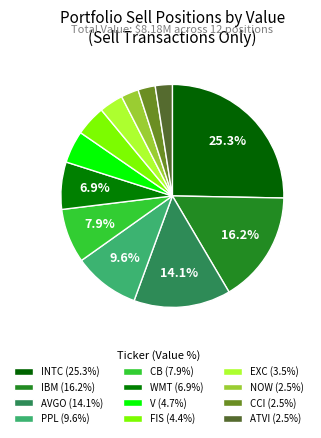

What is the smallest slice in the pie chart?

ATVI